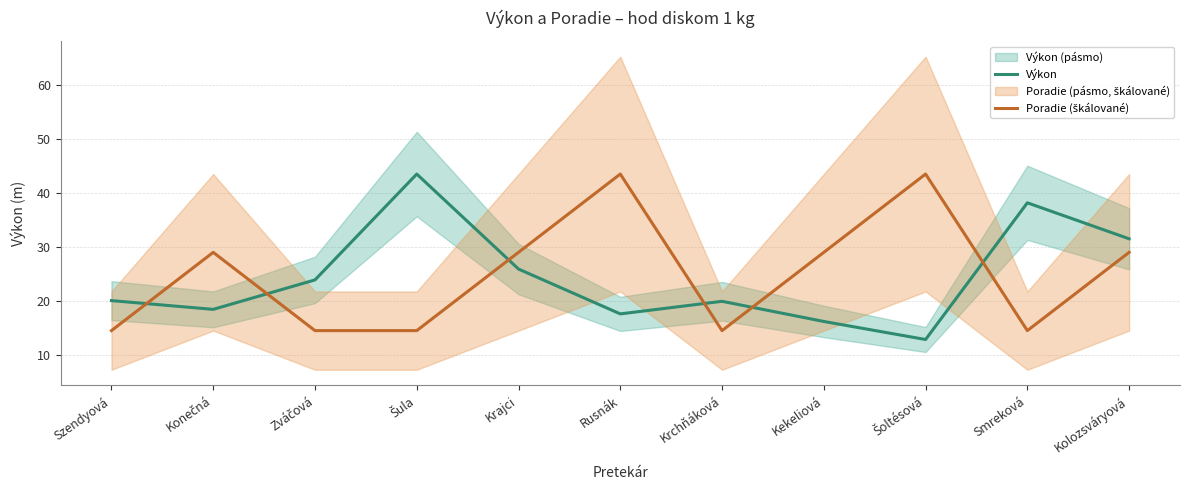

Is it true that Poradie (škálované) equals 39.1 at Kekeliová?

False